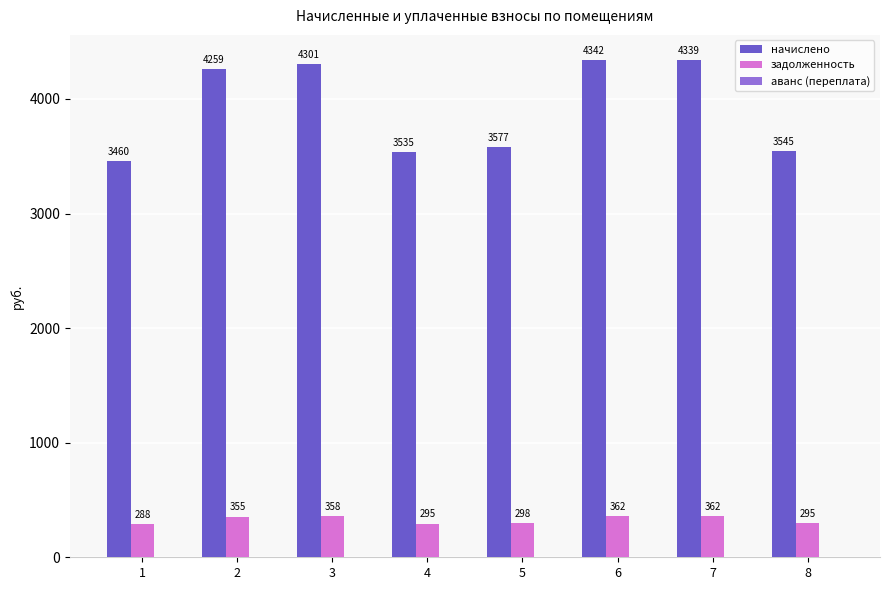

Read the начислено value at 5.

3577.0